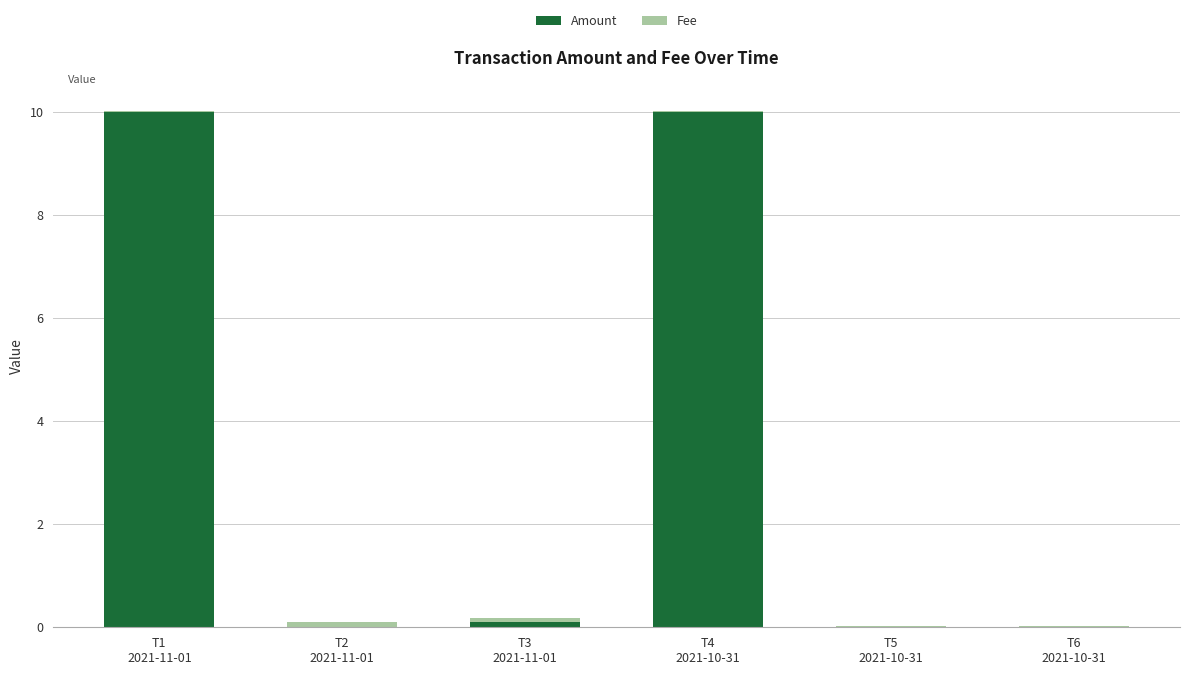

What is the sum of all Amount values?

20.1